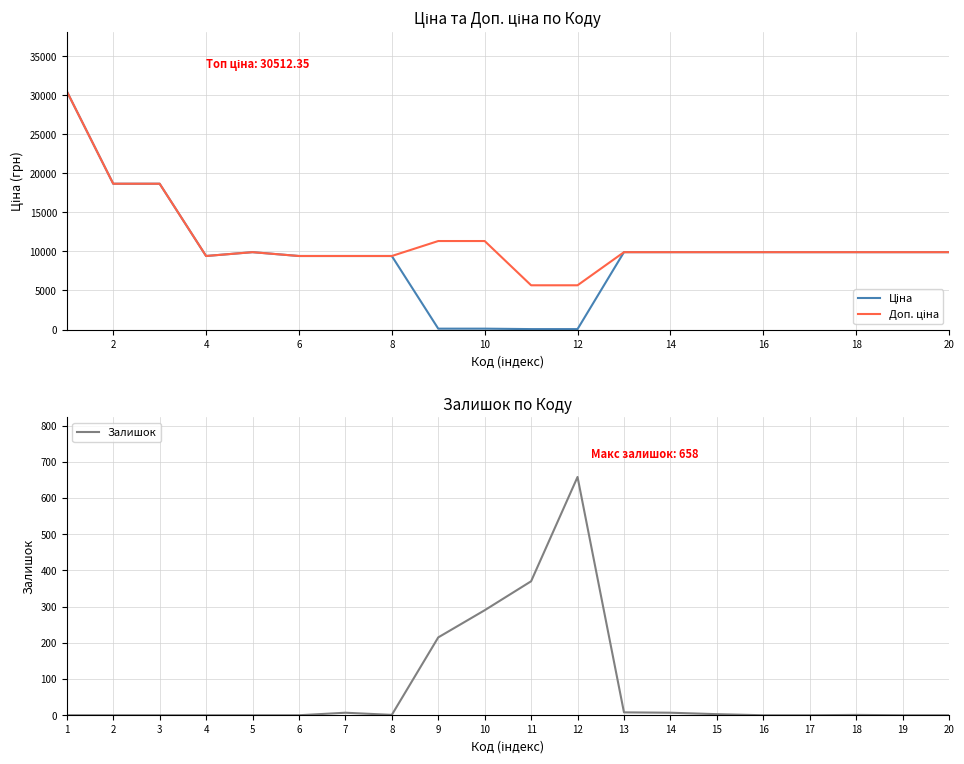

What is the highest value of the Залишок series?

658